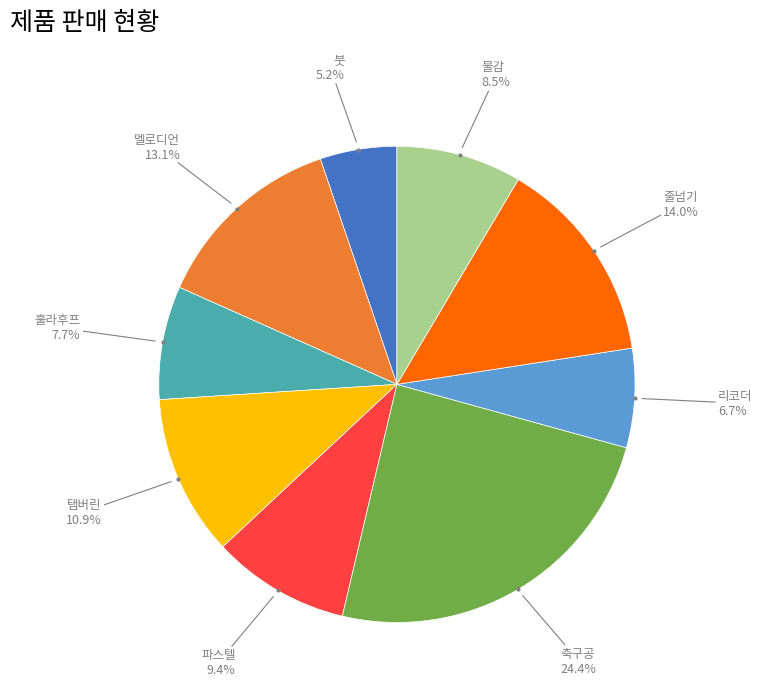

How many slices are in this pie chart?

9